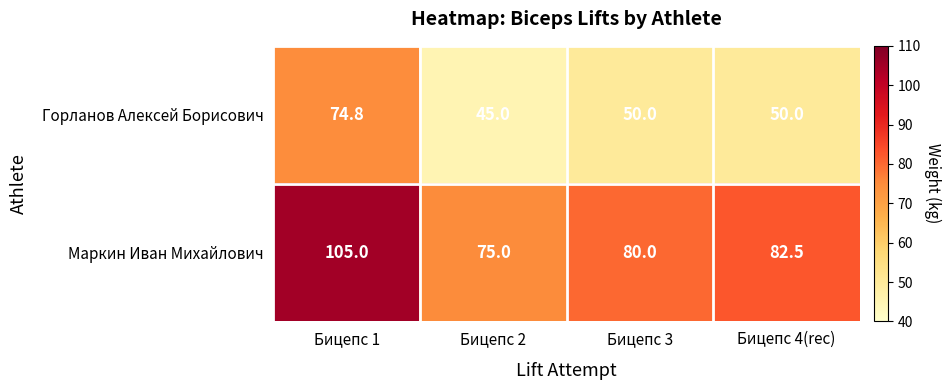

What is the difference between the highest and lowest values at Бицепс 2?

30.0